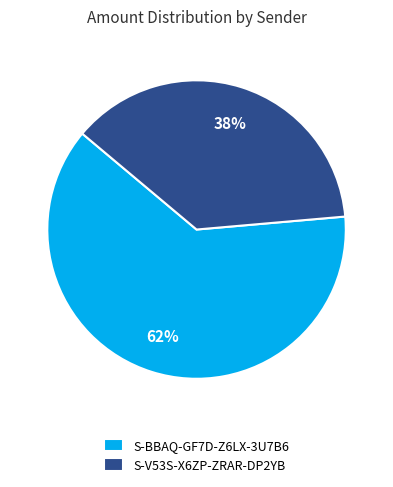

Combined, do S-BBAQ-GF7D-Z6LX-3U7B6 and S-V53S-X6ZP-ZRAR-DP2YB account for over 50%?

Yes